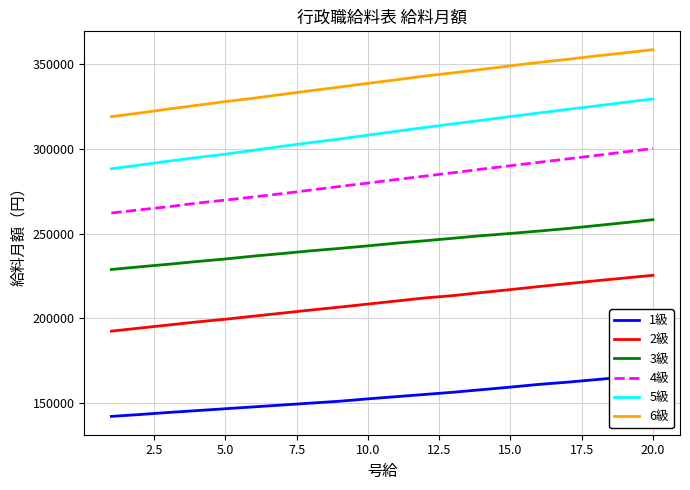

True or false: 2級 and 6級 intersect in this chart.

False